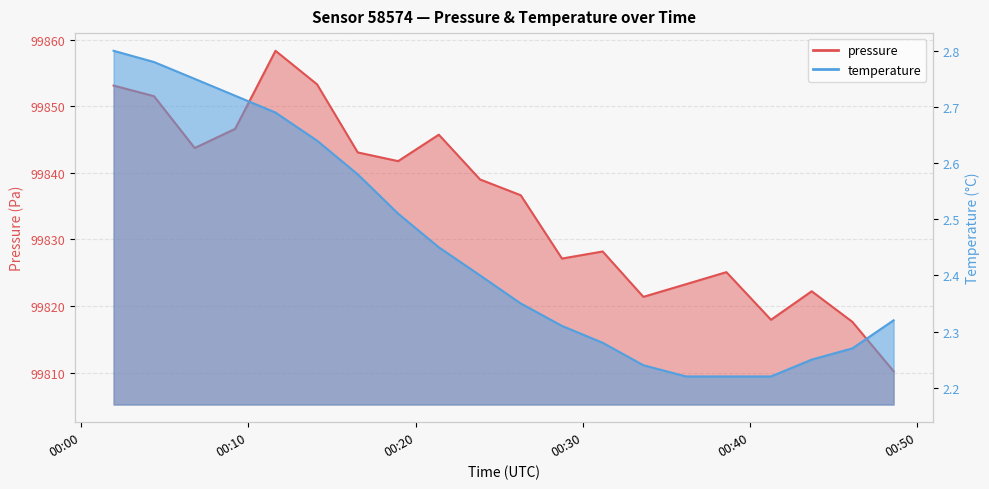

Which series has the widest spread of values?

pressure